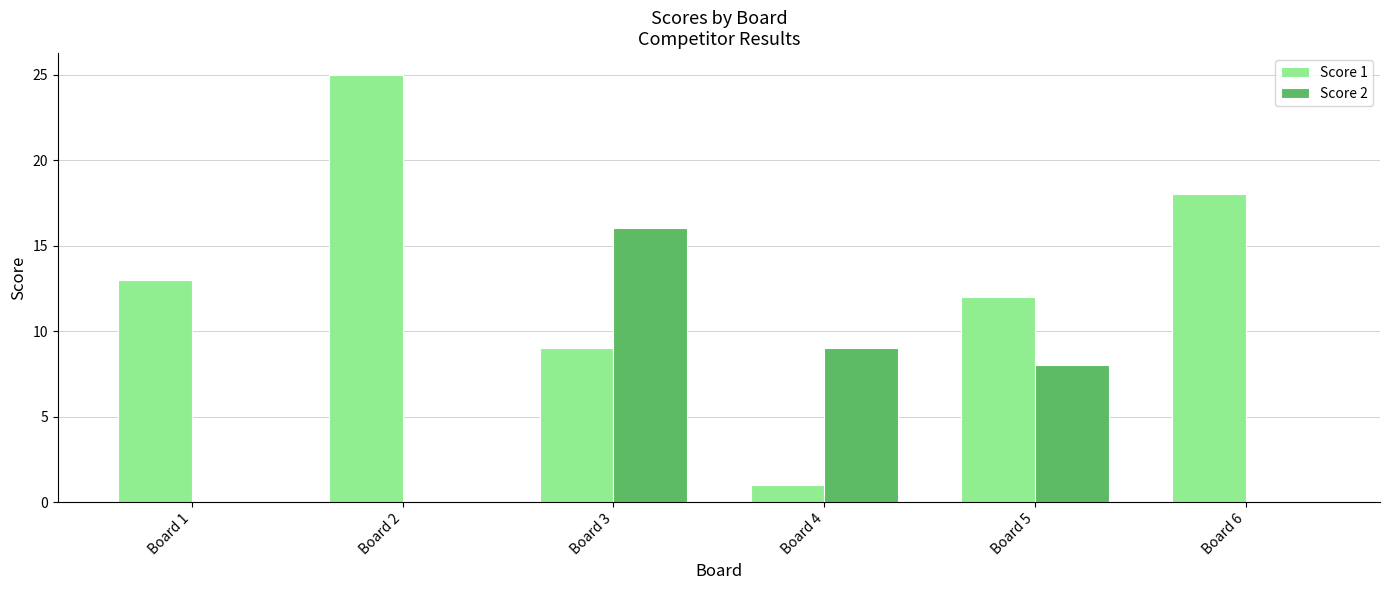

Is the value of Score 2 at Board 5 greater than the value of Score 1 at Board 3?

No